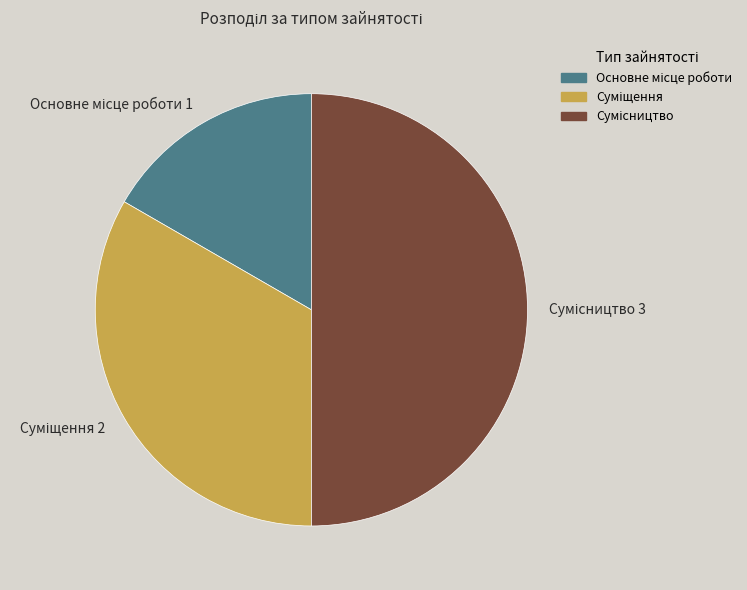

Which category has the biggest portion of the pie?

Сумісництво